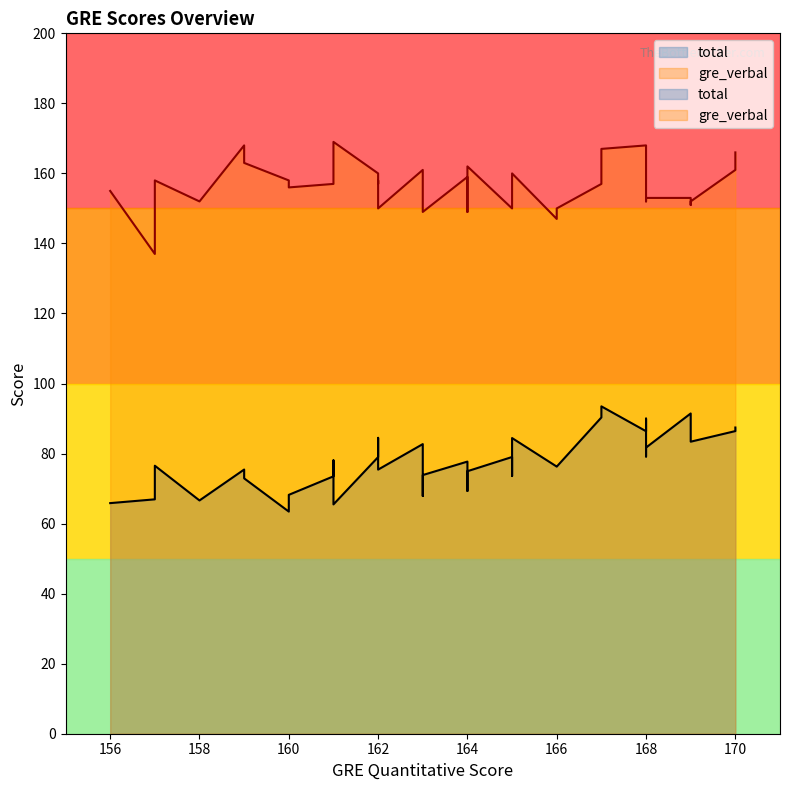

Rank the series at 159 from highest to lowest value.

gre_verbal, total